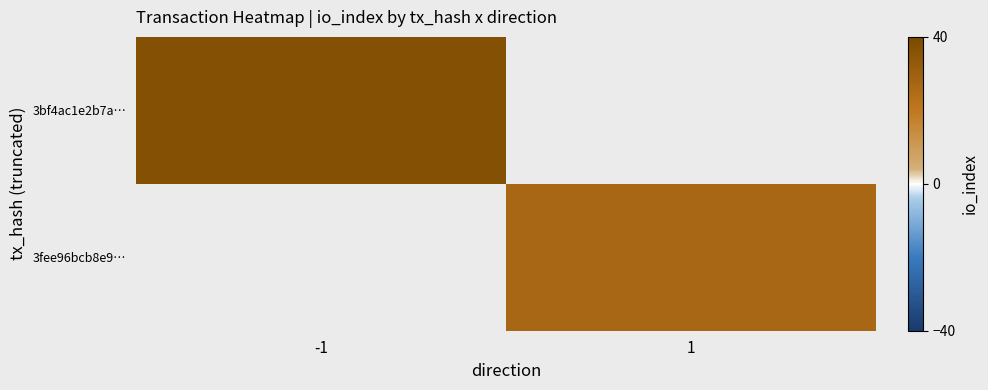

At which category does the chart reach its minimum across all series?

1